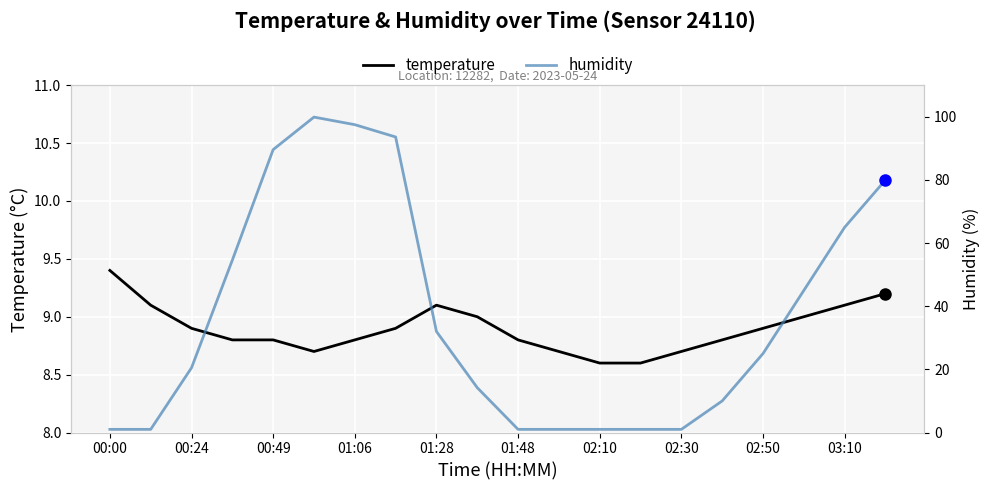

True or false: temperature has a value of 2.2 at 02:50.

False